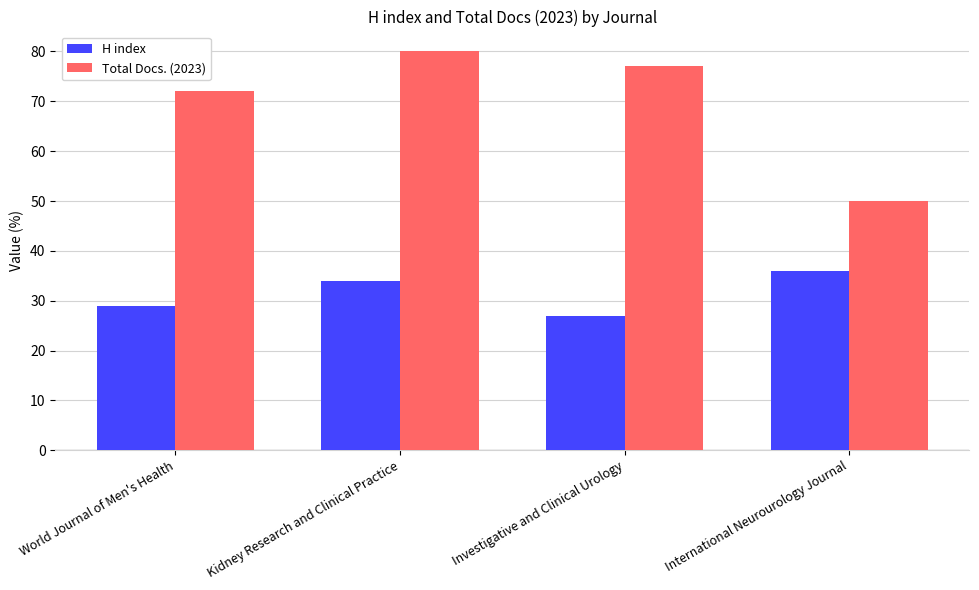

At which label is Total Docs. (2023) closest to 65?

World Journal of Men's Health